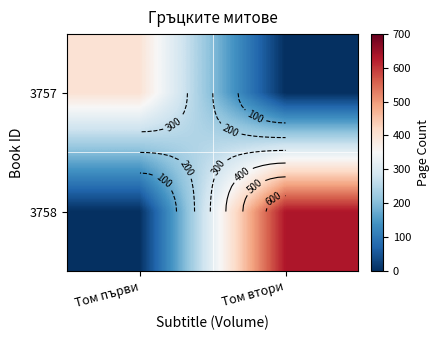

The 3758 series shows 1127 at Том втори. True or false?

False